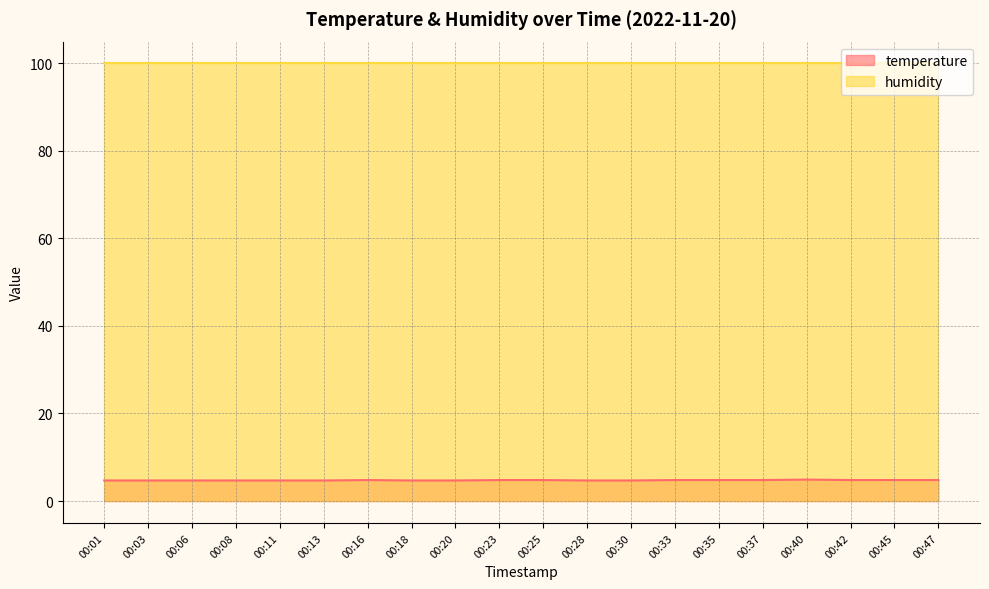

Reading right to left, what are all the values shown in this chart?

00:47=4.8	00:45=4.8	00:42=4.8	00:40=4.9	00:37=4.8	00:35=4.8	00:33=4.8	00:30=4.7	00:28=4.7	00:25=4.8	00:23=4.8	00:20=4.7	00:18=4.7	00:16=4.8	00:13=4.7	00:11=4.7	00:08=4.7	00:06=4.7	00:03=4.7	00:01=4.7